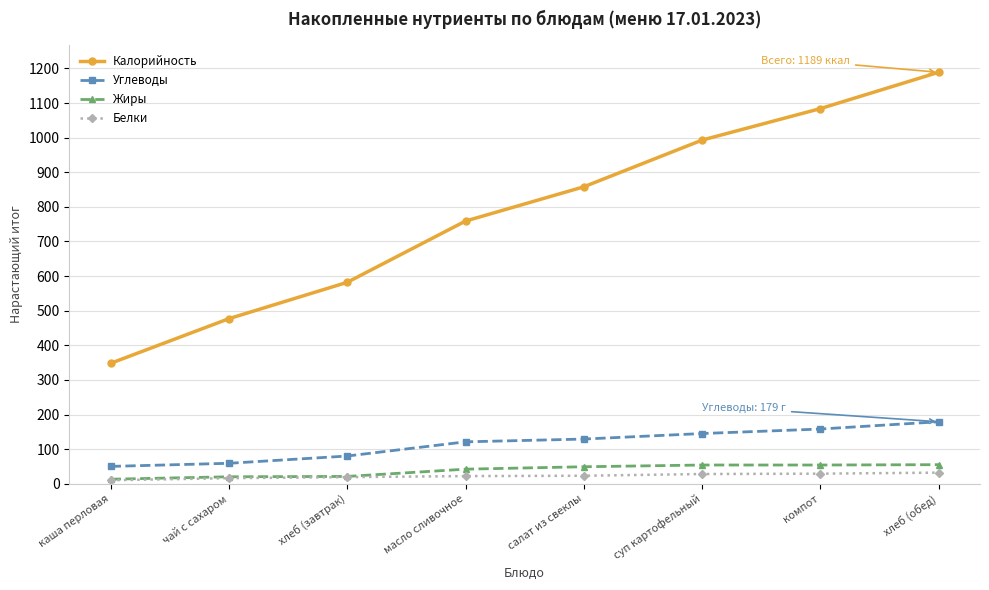

Between хлеб (завтрак) and масло сливочное, which series saw the biggest shift?

Калорийность